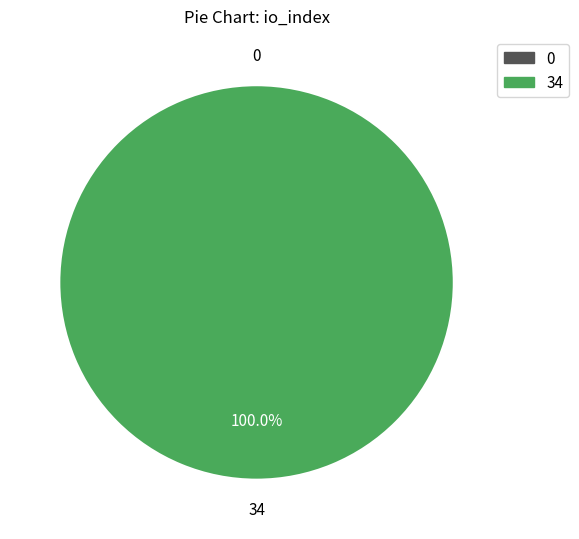

How much of the chart is everything except 0?

100.0%